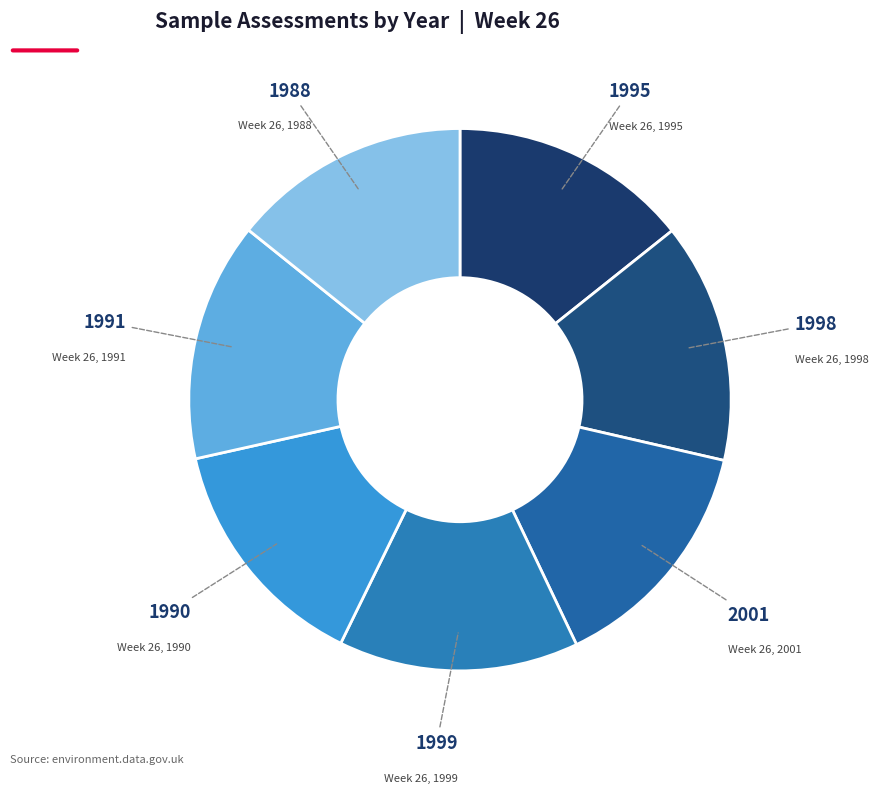

Count the number of slices in the pie.

7